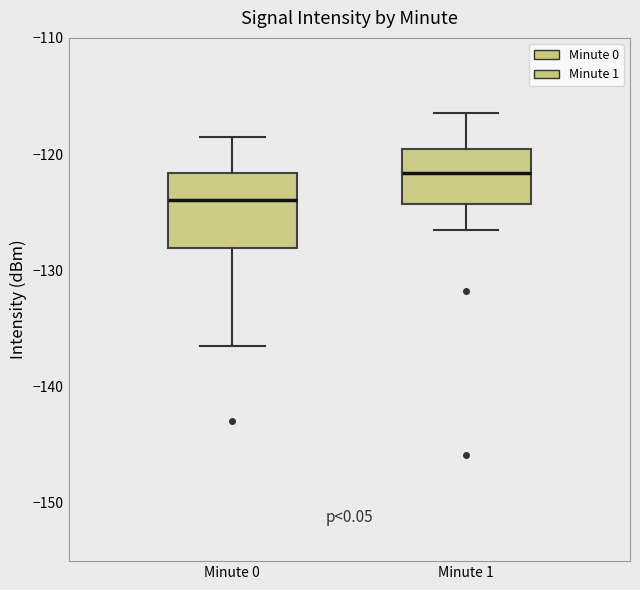

Reading left to right, read every box against the y-axis: the position of its median line, the range the box covers, and the ends of its whiskers. The values are not printed on the chart, so give them approximately, as read against the axis.

Minute 0: median -124, box -128 to -122, whiskers -136 to -119
Minute 1: median -122, box -124 to -120, whiskers -126 to -116